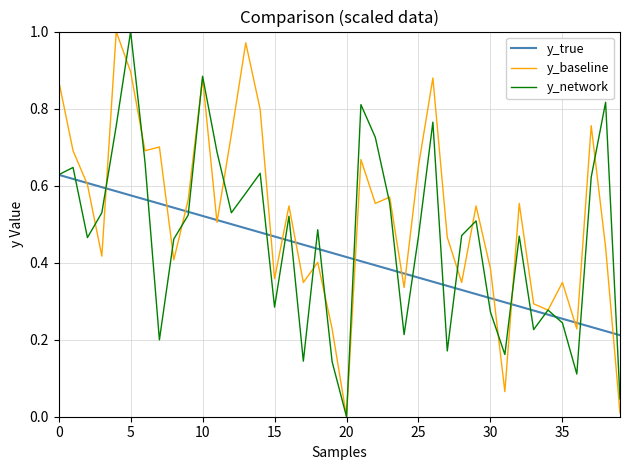

List the series in order of their overall mean, lowest first.

y_true, y_network, y_baseline